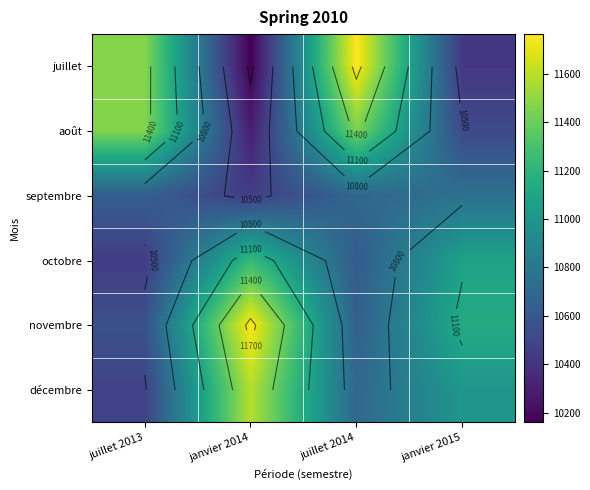

At which category does the chart reach its peak across all series?

juillet 2014